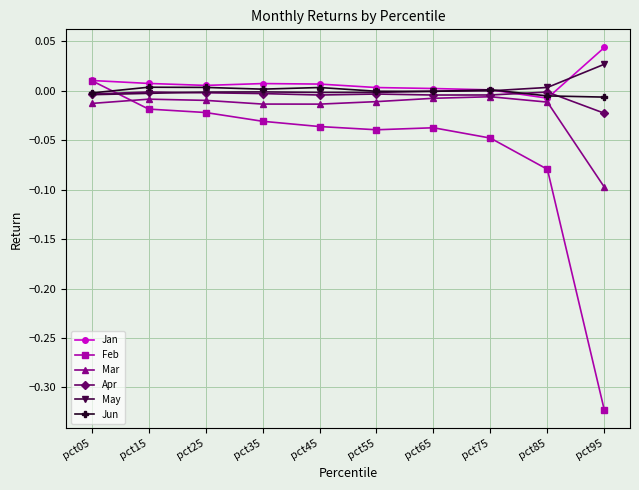

Is it true that Apr equals -0.0 at pct15?

True